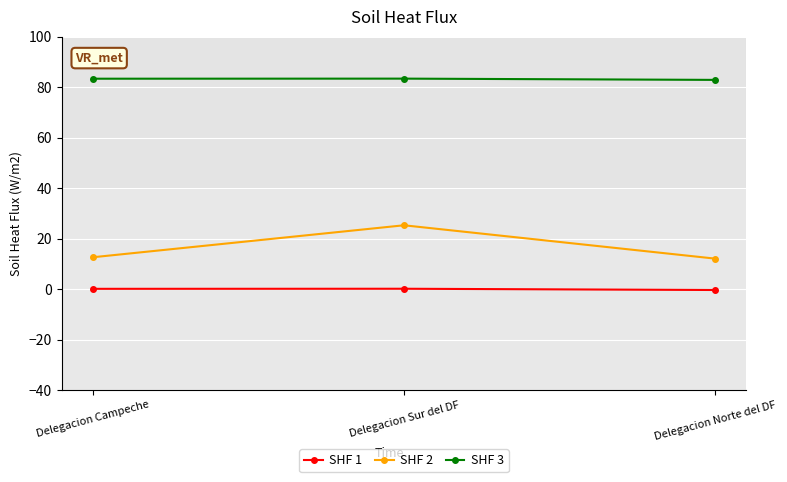

Which series has the widest spread of values?

SHF 2